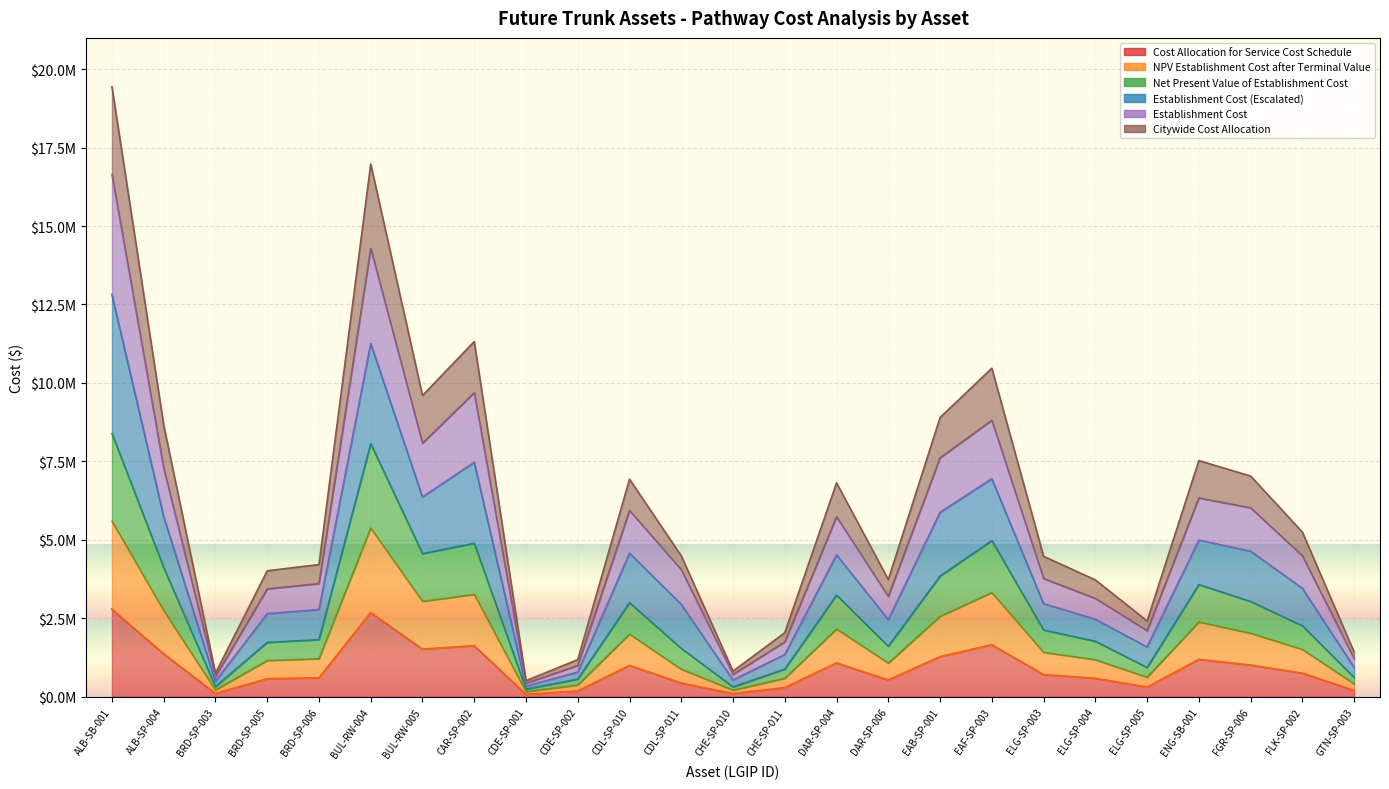

The Cost Allocation for Service Cost Schedule series shows 1520690 at BUL-RW-005. True or false?

True